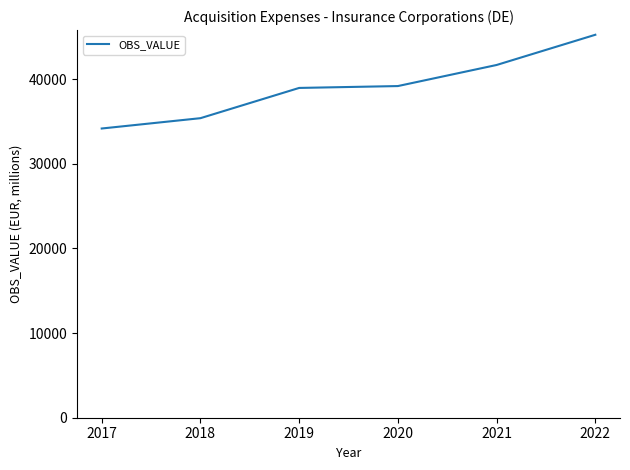

Which label corresponds to the largest value in the chart?

2022